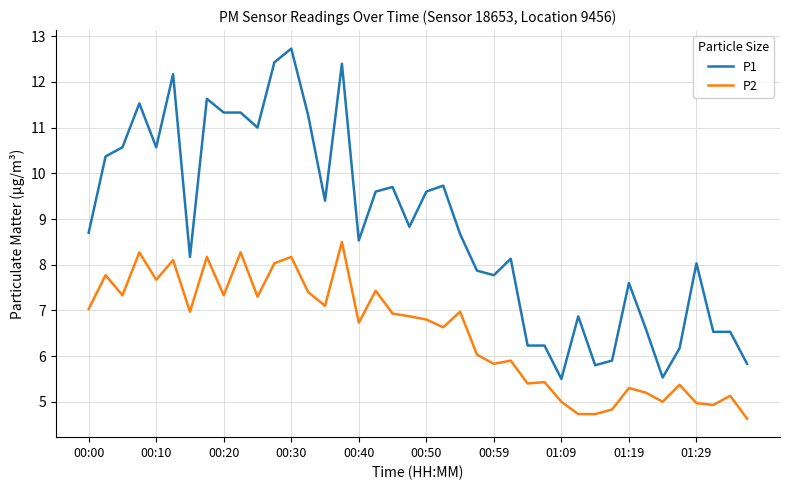

List the series in order of their peak value, highest first.

P1, P2